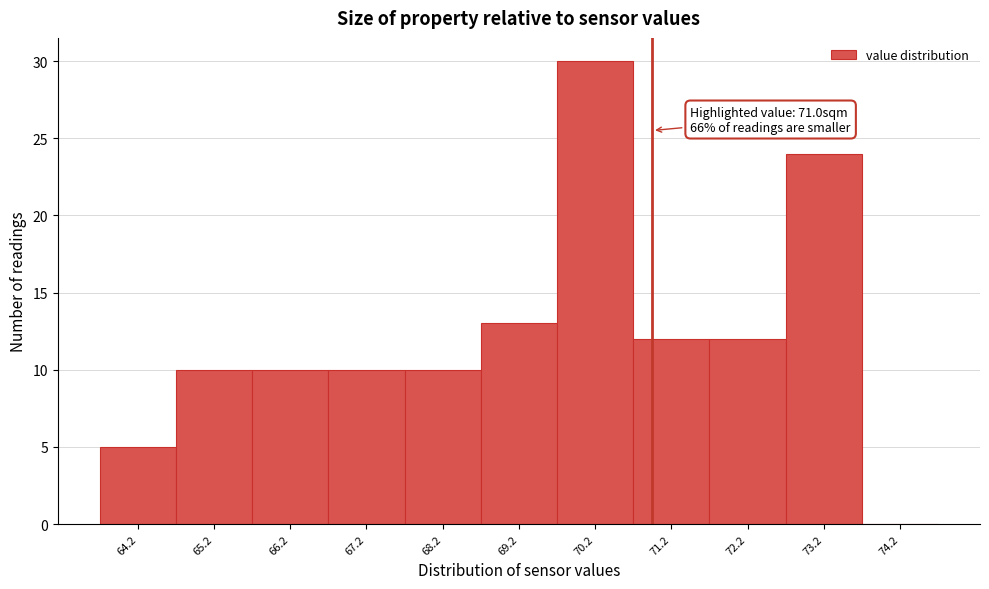

Over which range of the x-axis is the bar tallest?

69.75 to 70.75